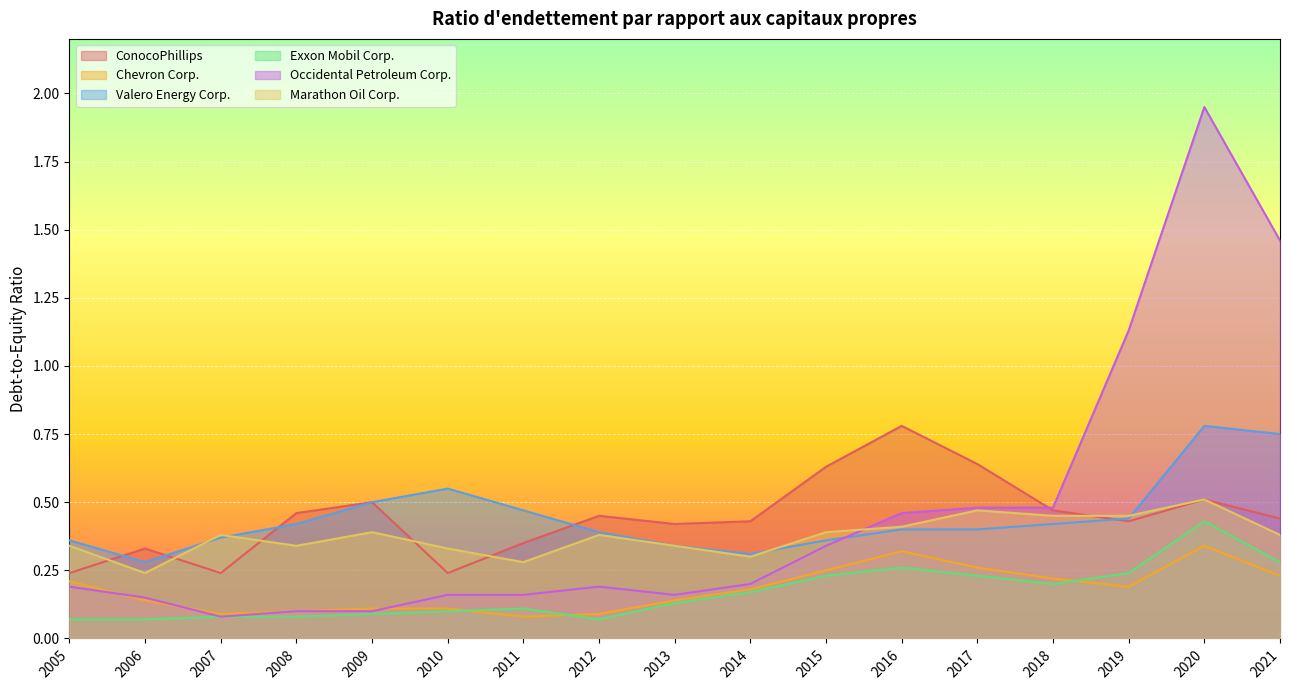

What is the average value of the Exxon Mobil Corp. series?

0.2